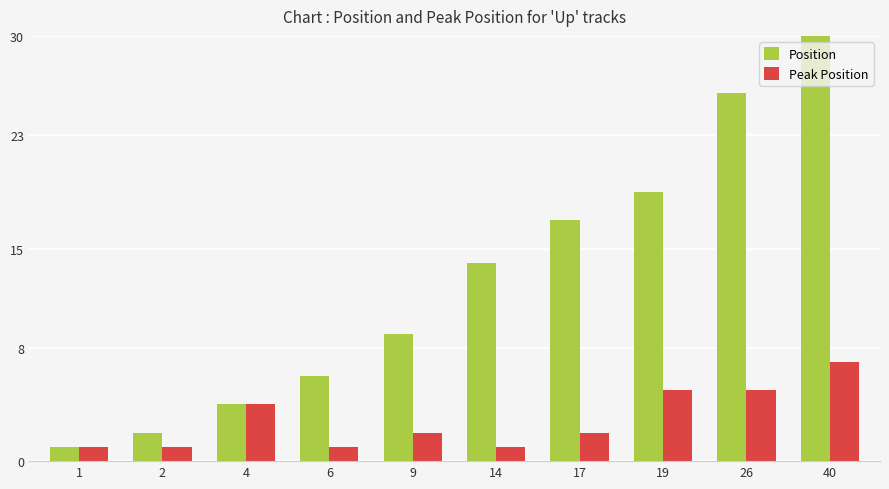

Which series has the largest total across all categories?

Position